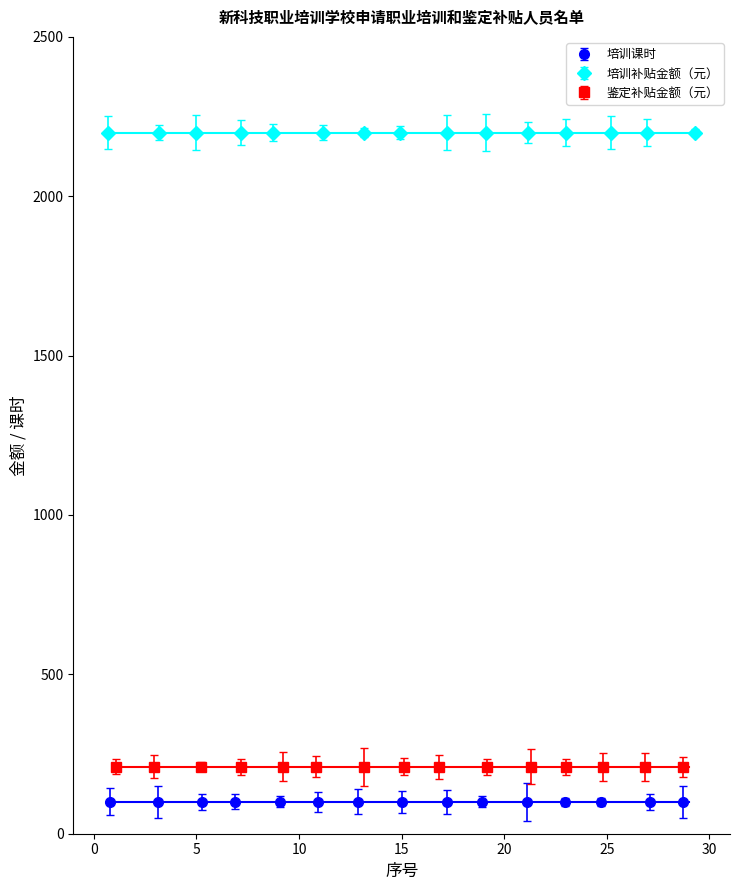

What is the value of the 培训课时 point at the 7th from the left?

100